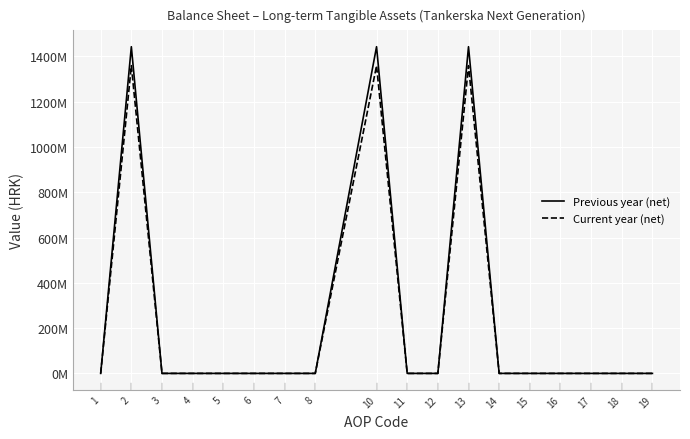

True or false: Previous year (net) and Current year (net) cross at least once.

False